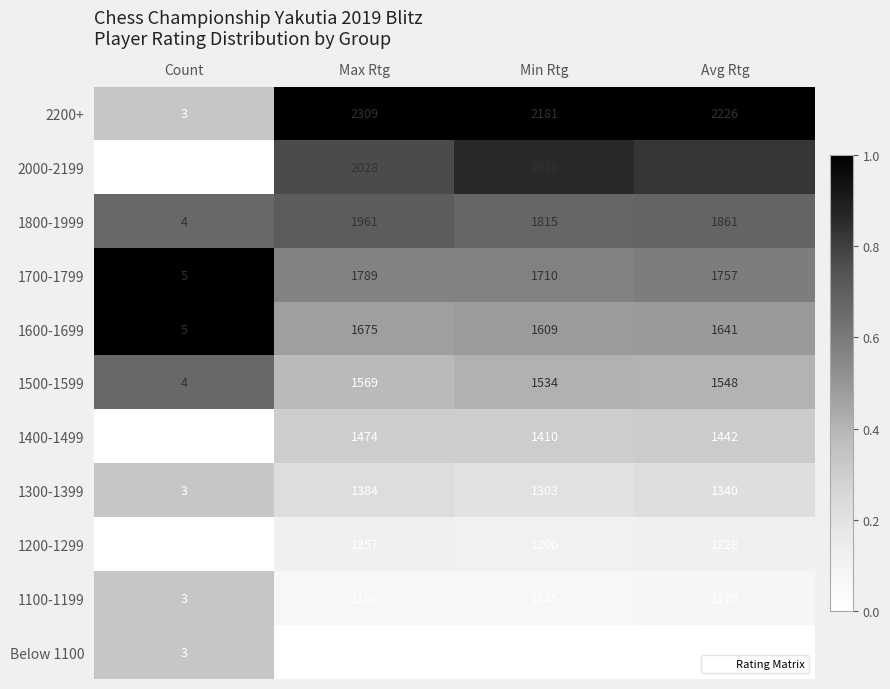

What is the maximum value shown in the chart?

2309